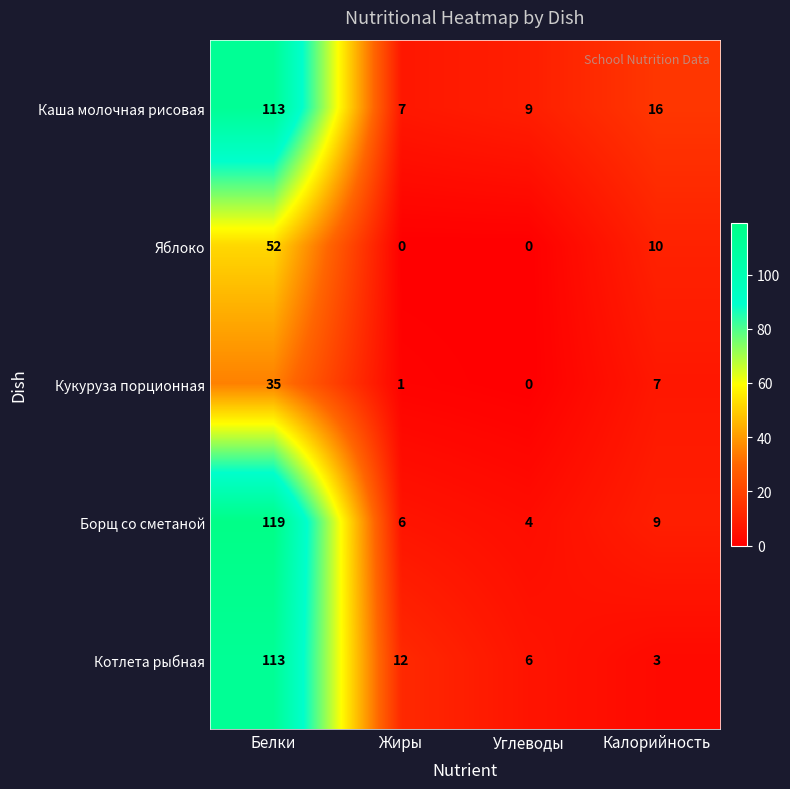

Which series has the largest total across all categories?

Каша молочная рисовая